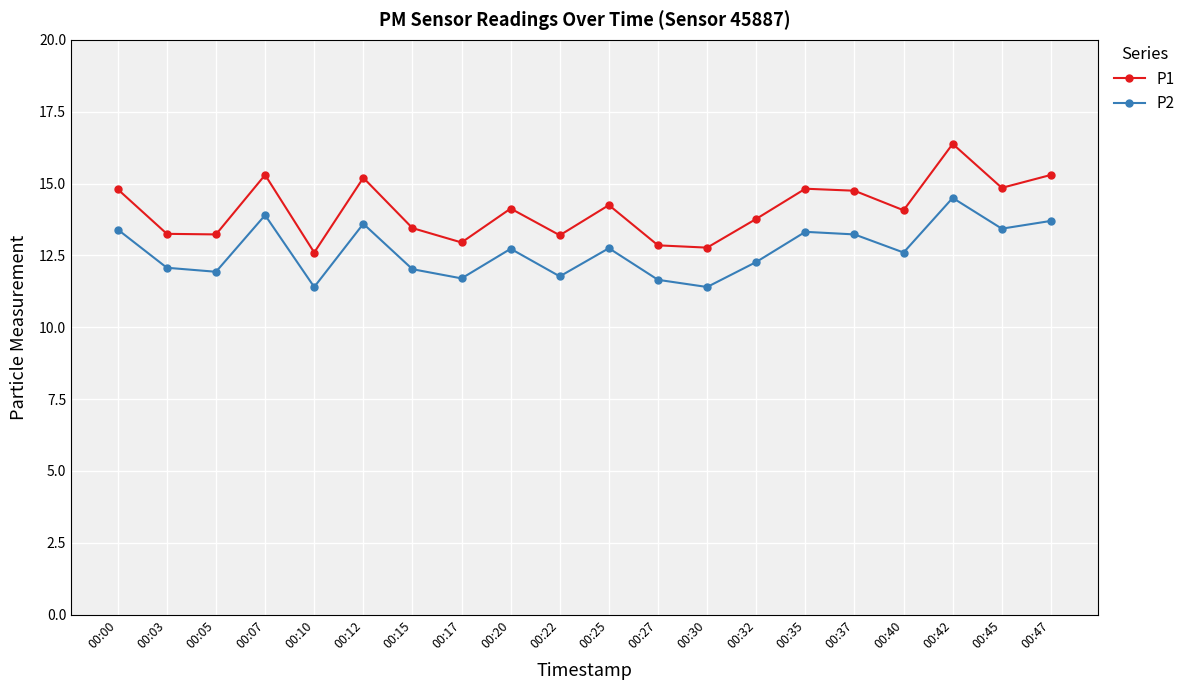

True or false: P1 and P2 intersect in this chart.

False